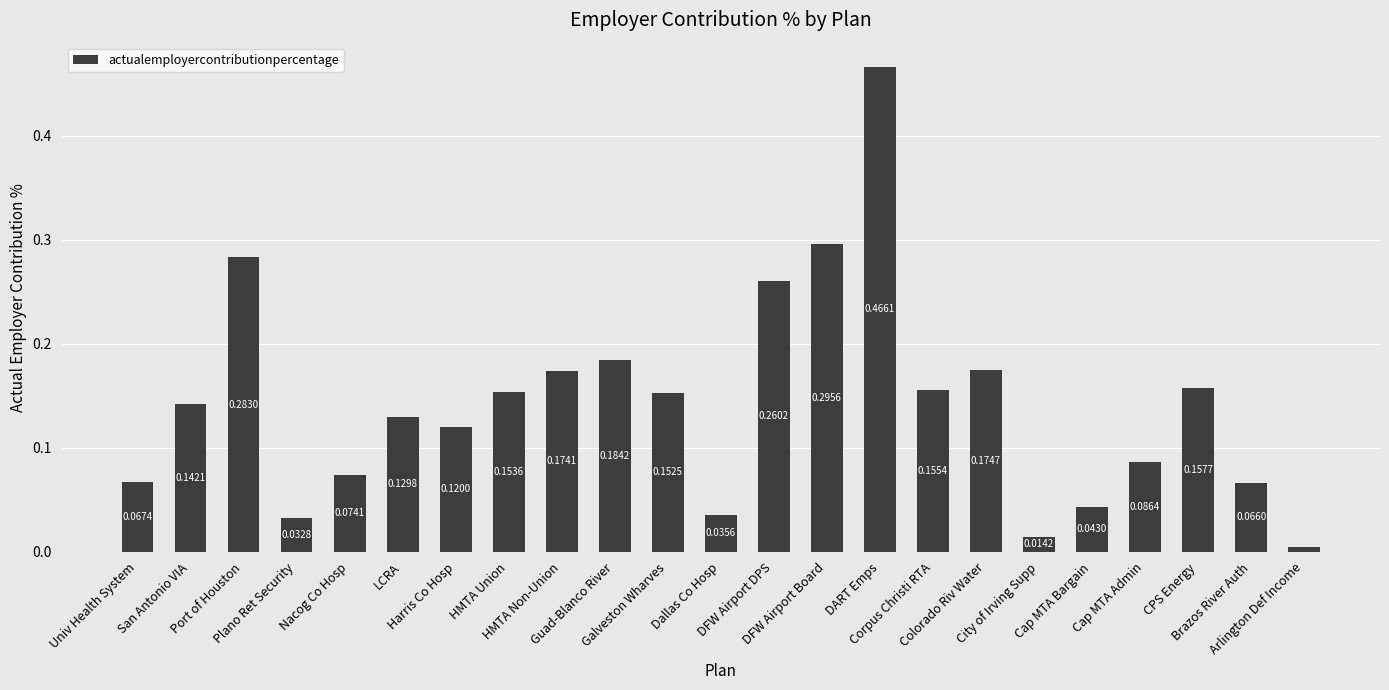

What is the sum of all values?

3.3